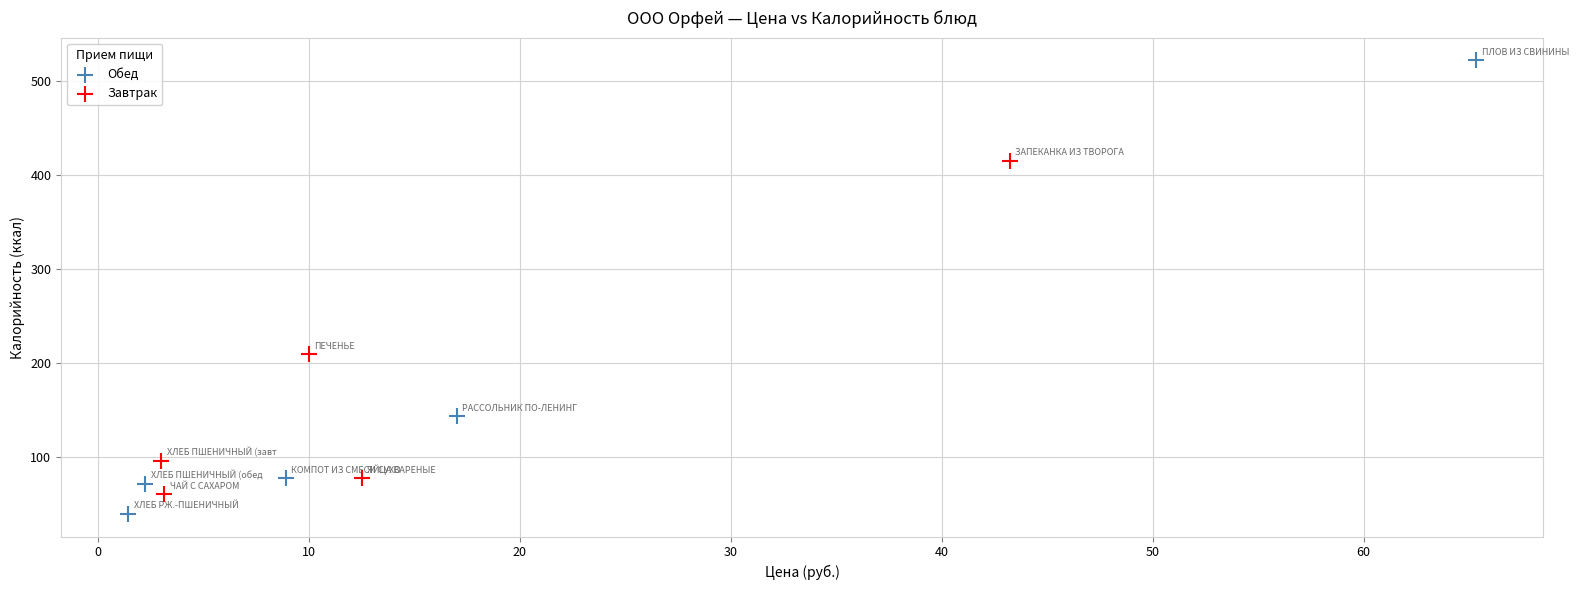

Which series contains the highest Y value?

Обед